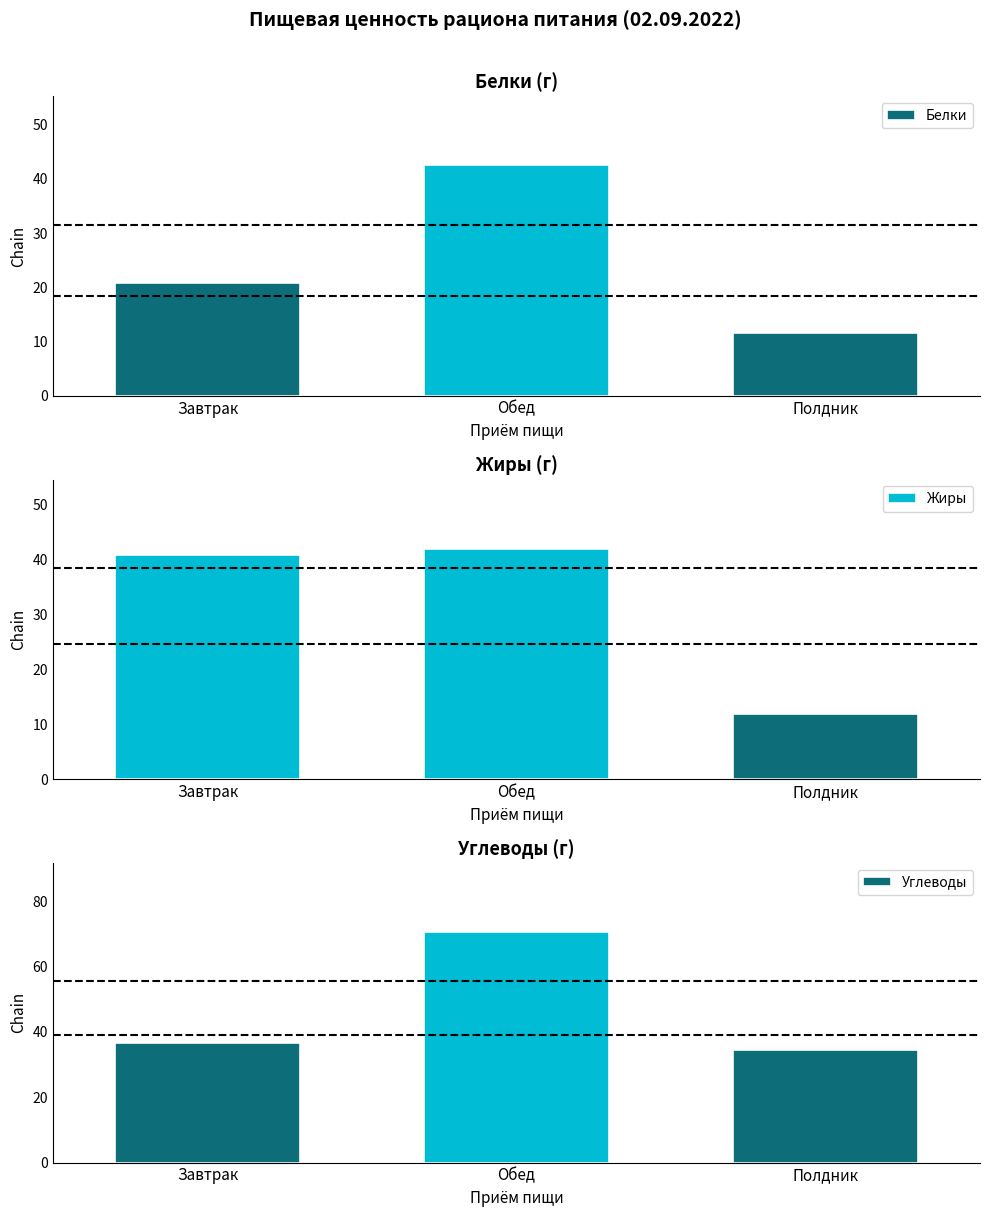

How many categories are shown in the chart?

3